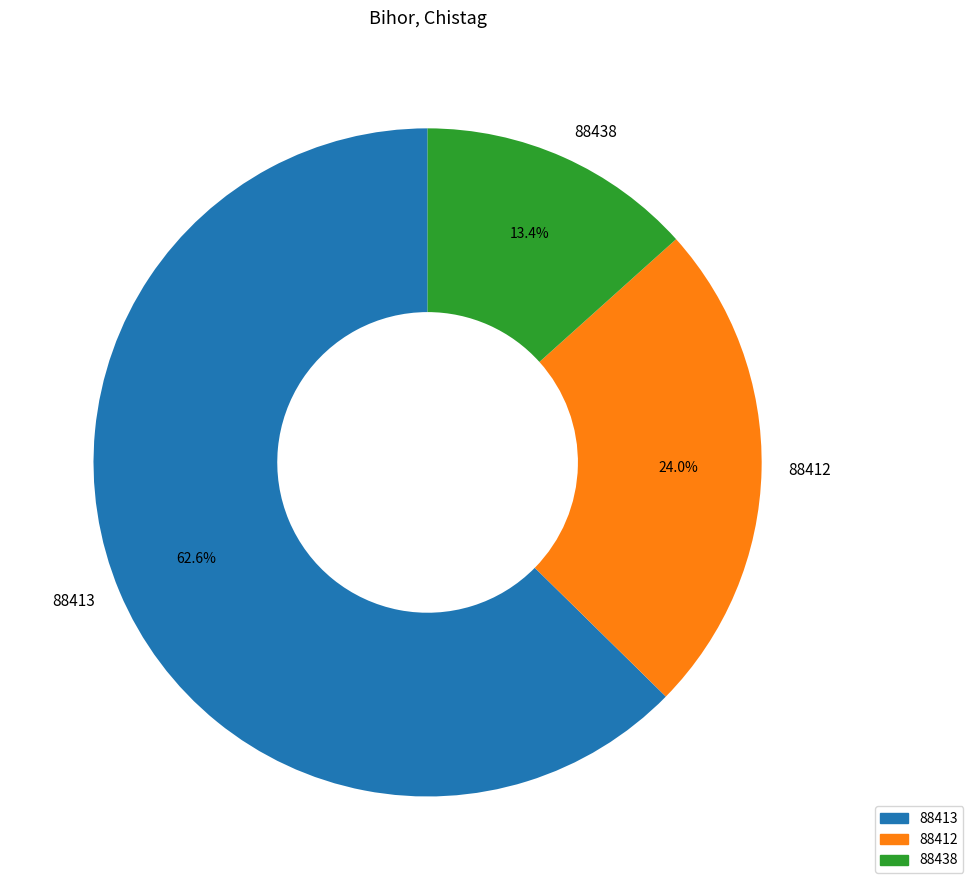

How many segments does this pie chart have?

3